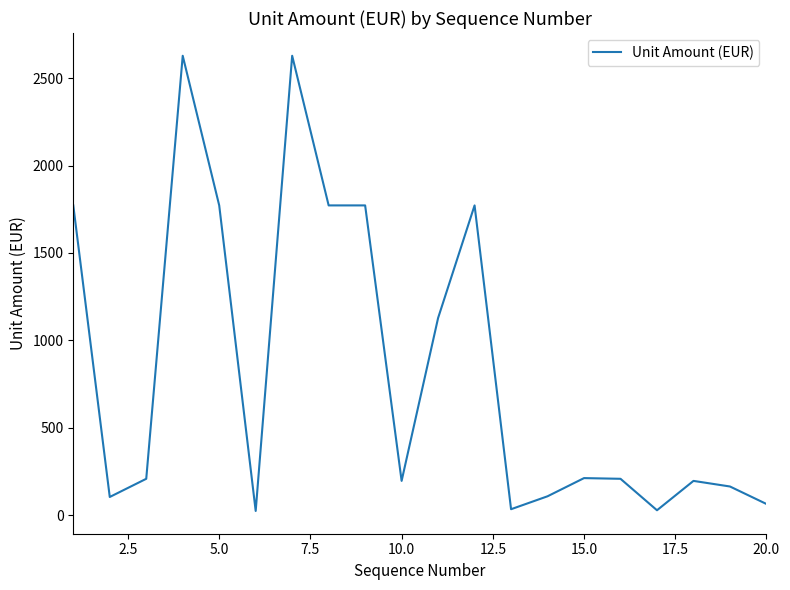

What is the difference between the second highest and second lowest values?

2600